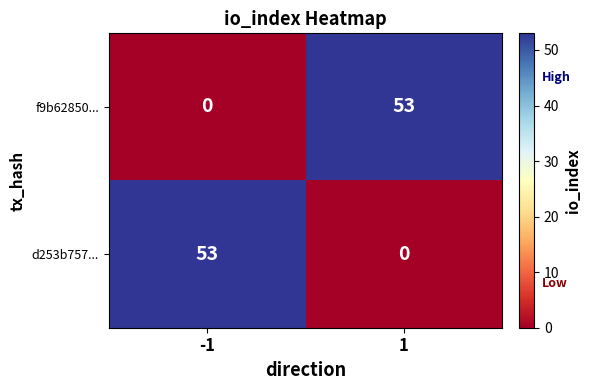

Is it true that f9b62850... equals 37 at -1?

False